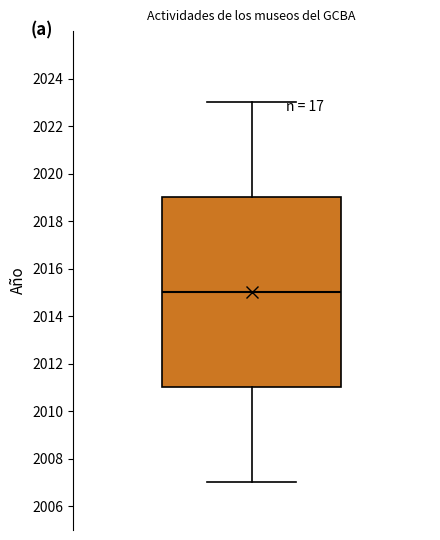

Read this box plot against the y-axis: the position of the median line, the range covered by the box, and the ends of both whiskers. The values are not printed on the chart, so give them approximately, as read against the axis.

median 2015, box 2011 to 2019, whiskers 2007 to 2023